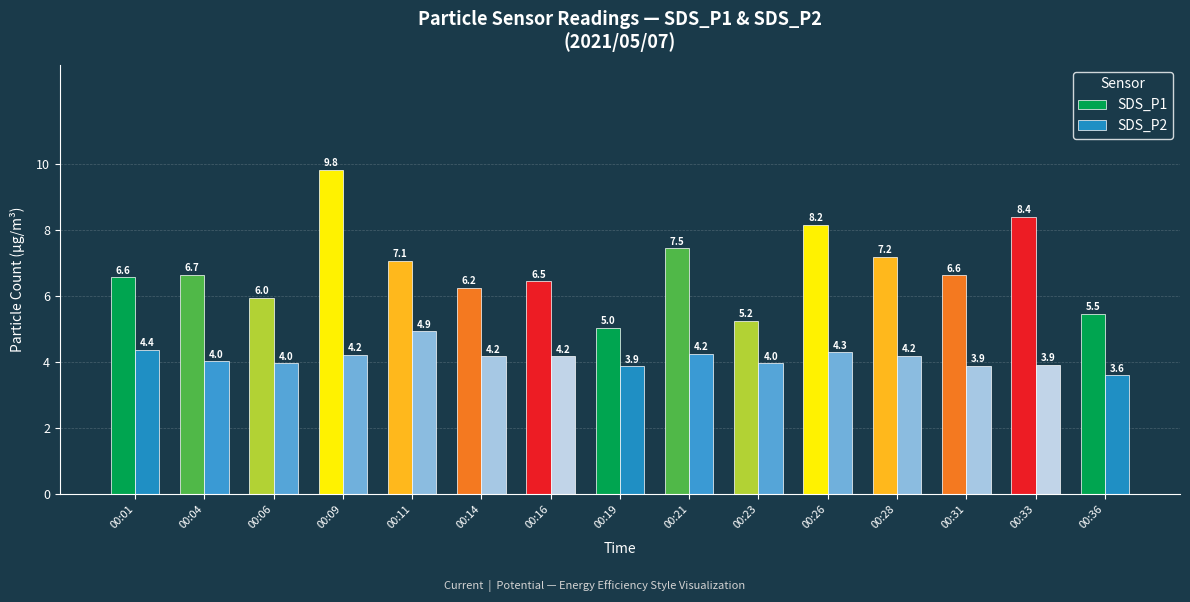

Which series has the largest range (max minus min)?

SDS_P1